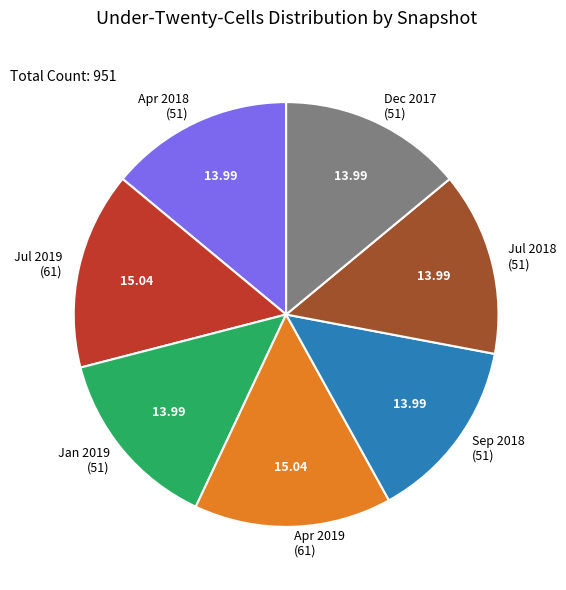

What is the ratio of the value at Jan 2019 (51) to the value at Sep 2018 (51)?

1.0